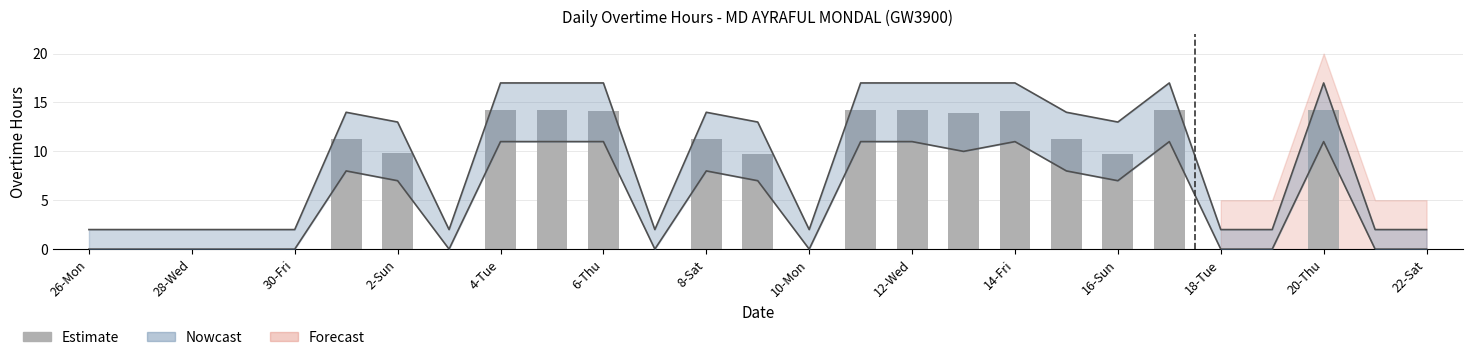

Are the bars grouped side by side (vs. stacked)?

No